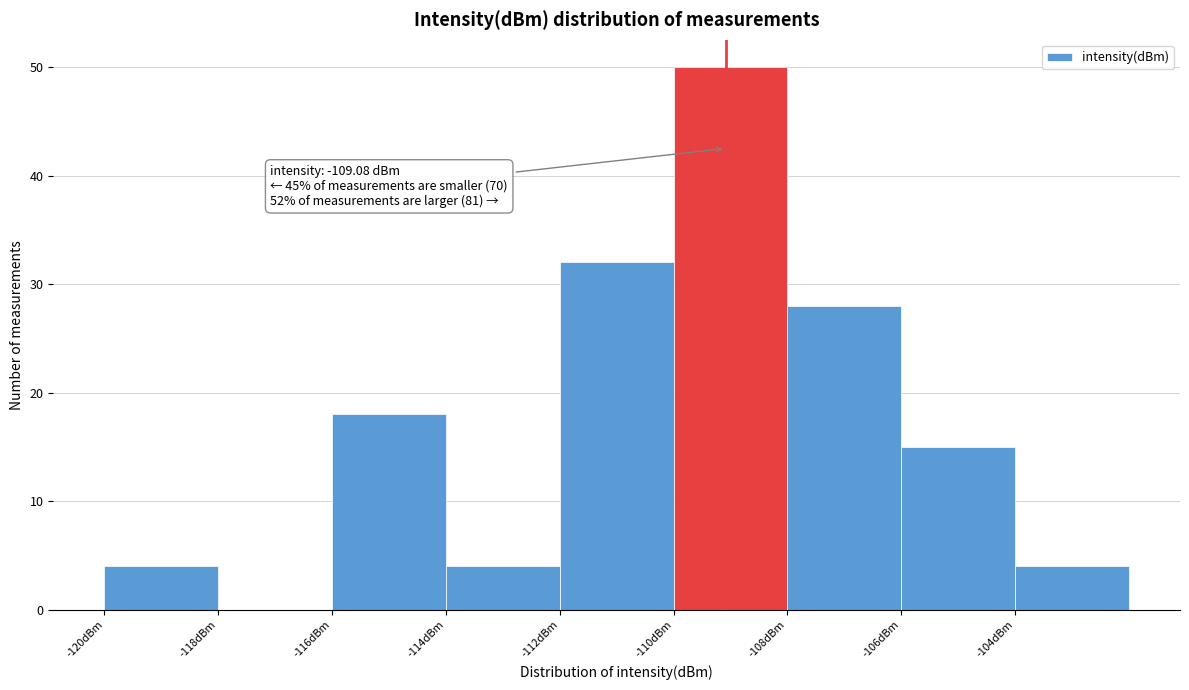

Which range on the x-axis has the tallest bar?

-110 to -108